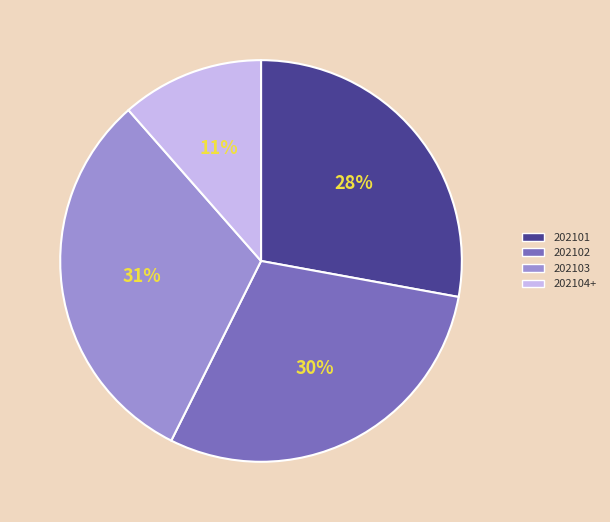

Is the sum of 202102 and 202101 greater than half?

Yes